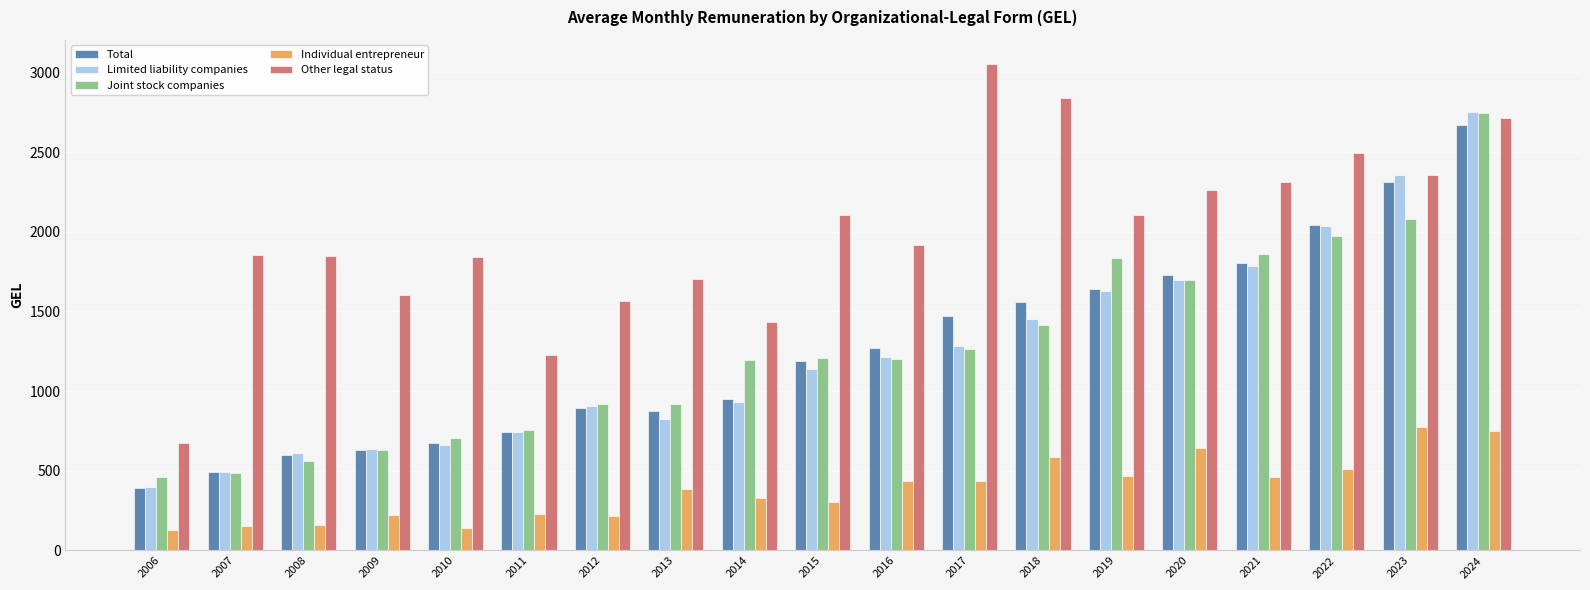

What is the value of the Individual entrepreneur bar at the 5th from the left?

143.4